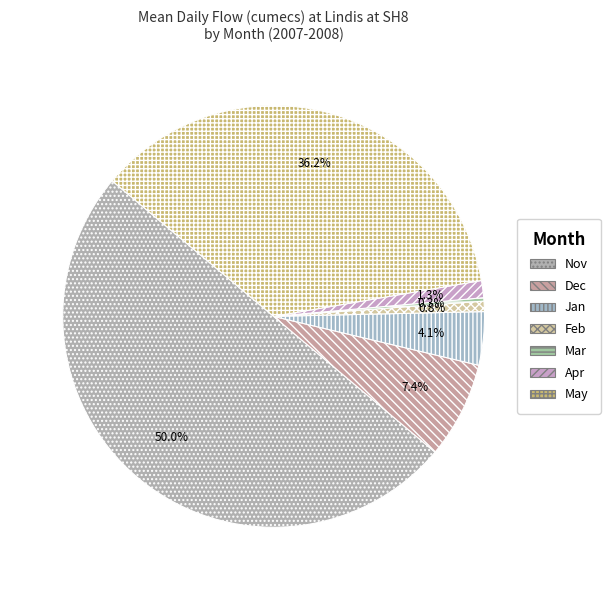

To the nearest percent, what portion does Jan represent?

4%